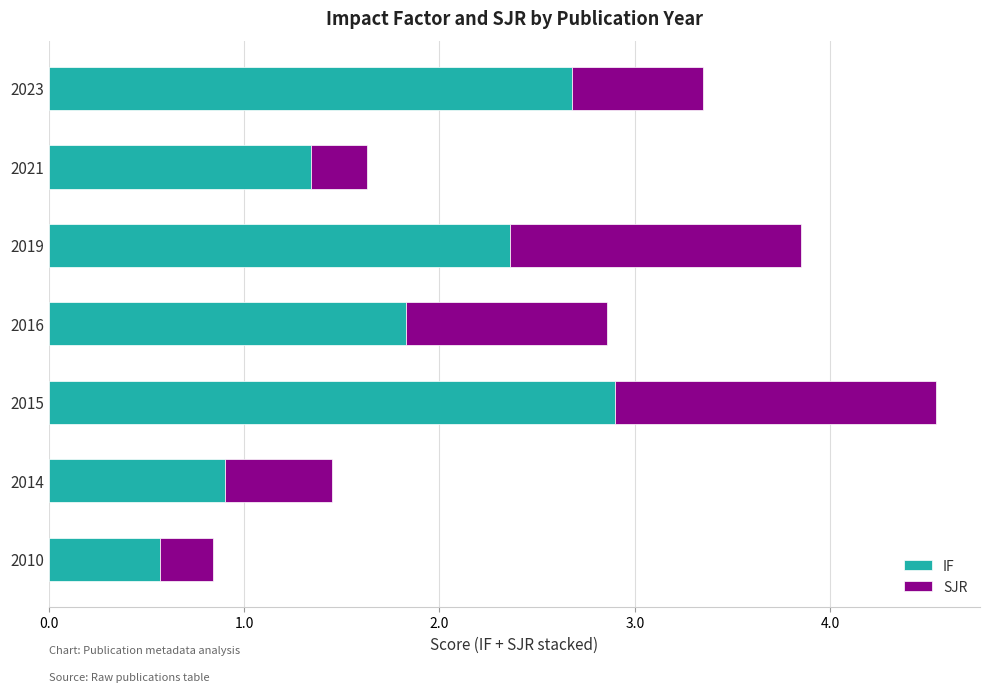

What is the total value across all series at 2016?

2.9